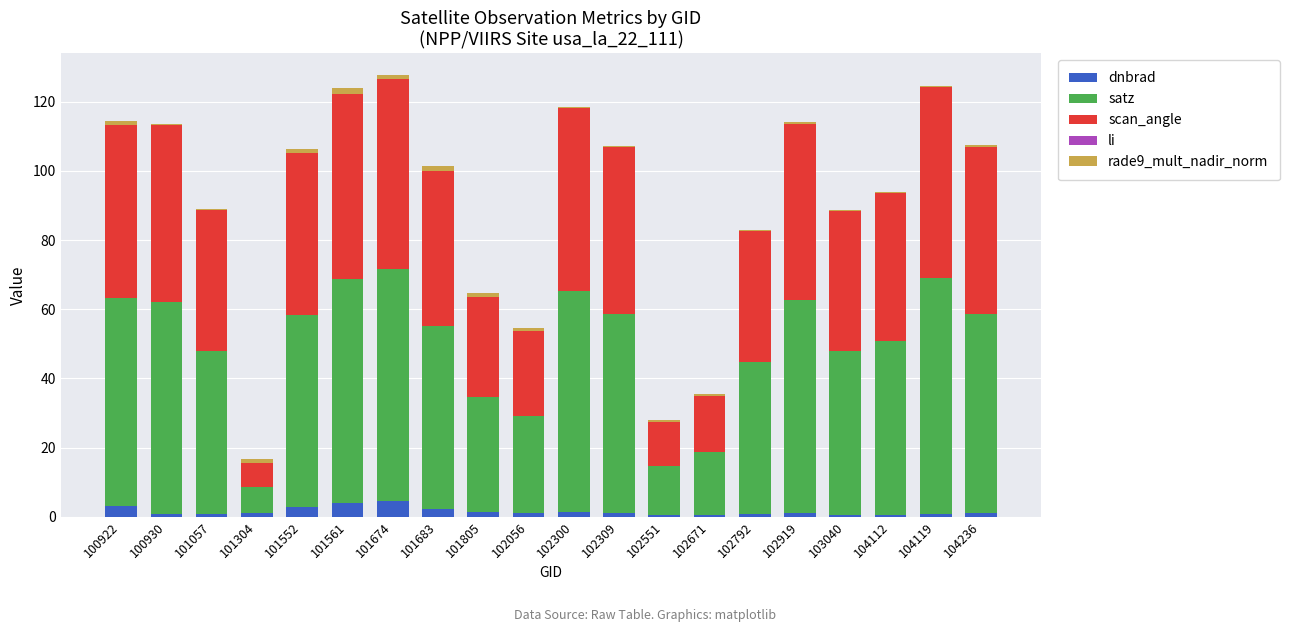

What is the highest value of the dnbrad series?

4.4